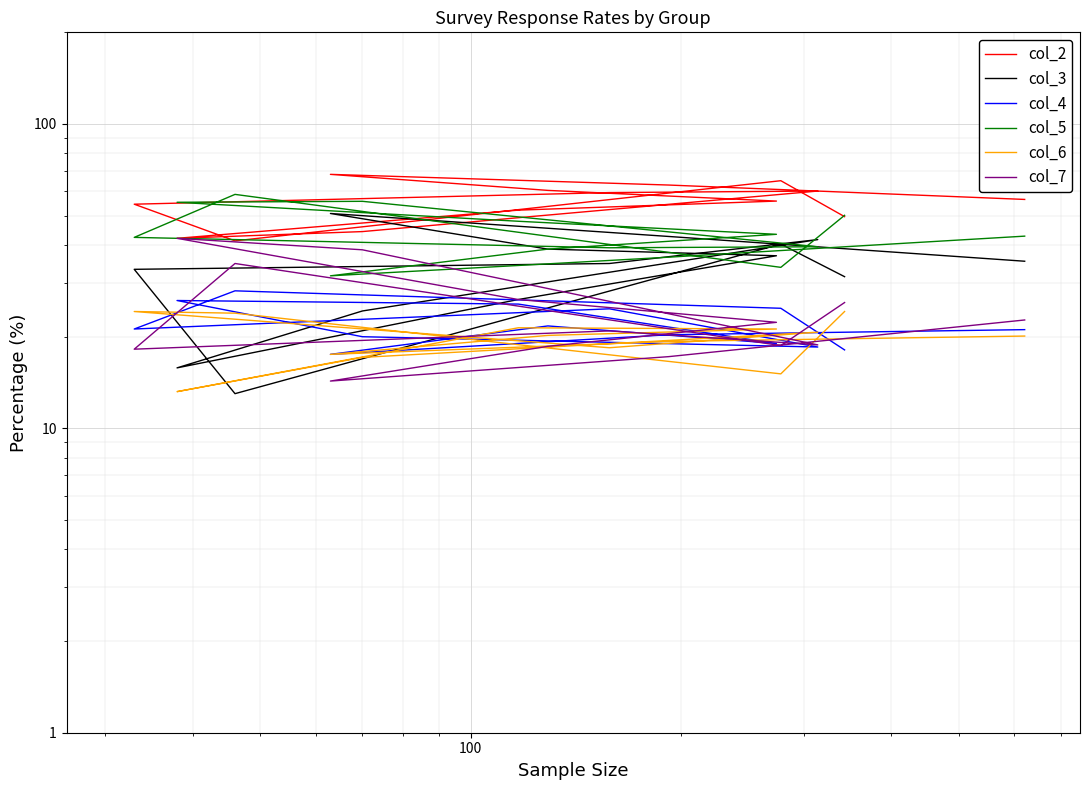

True or false: col_5 and col_6 cross at least once.

False